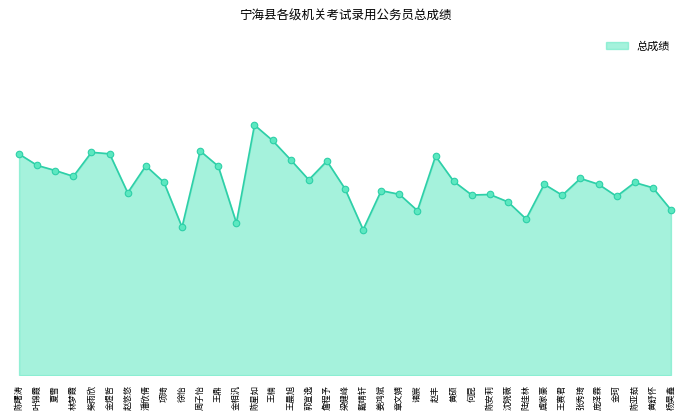

What is the change in value from 徐怡 to 王赛君?

+3.2